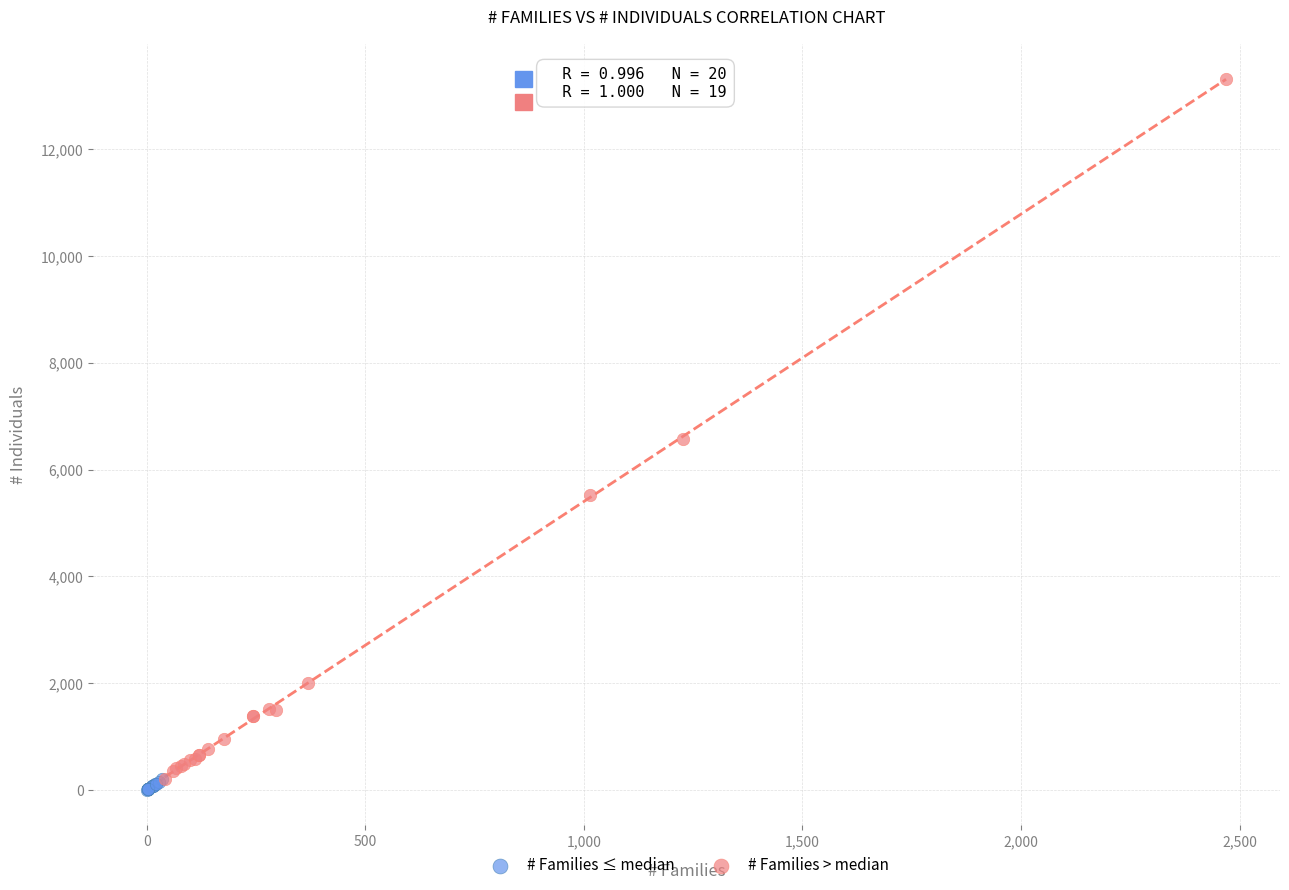

Which series reaches the maximum Y coordinate?

# Families > median